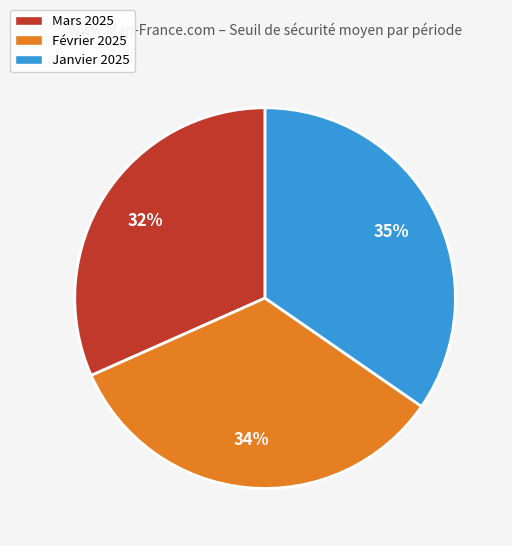

To the nearest percent, what is the difference between the largest and smallest slice percentages?

3%